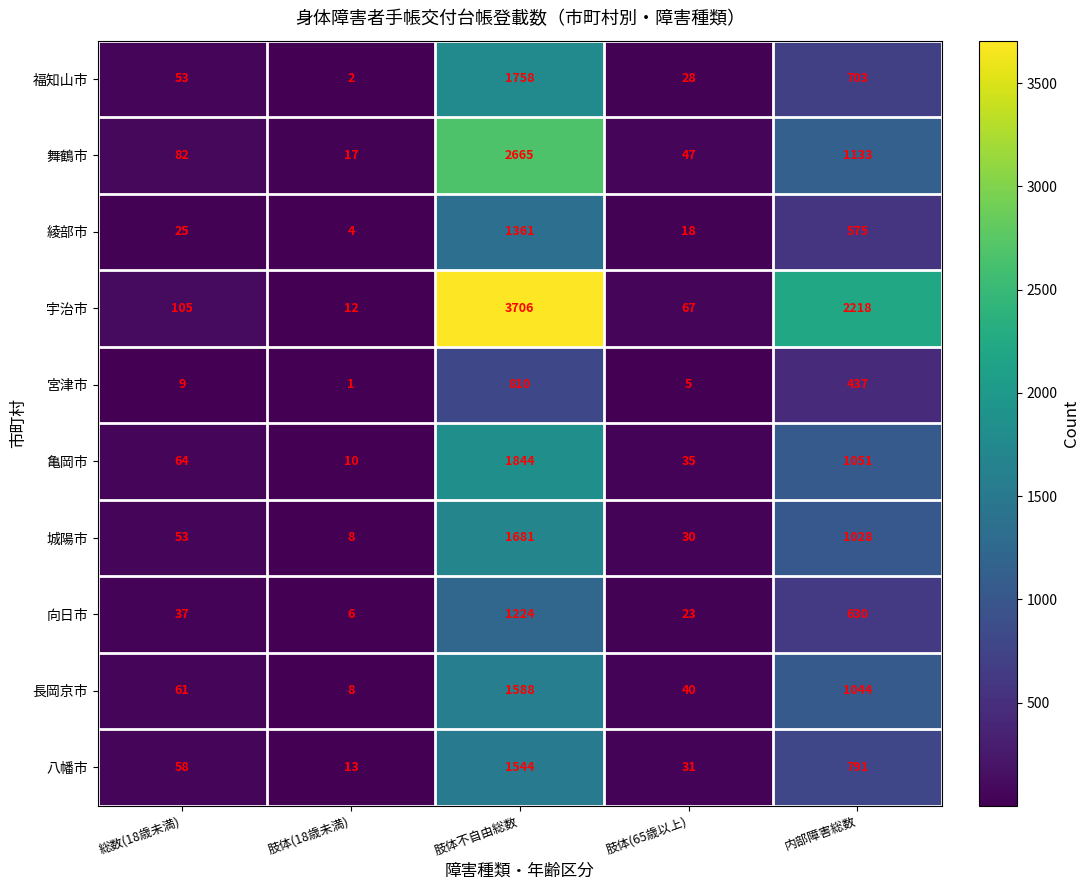

How many distinct data groups are displayed?

10